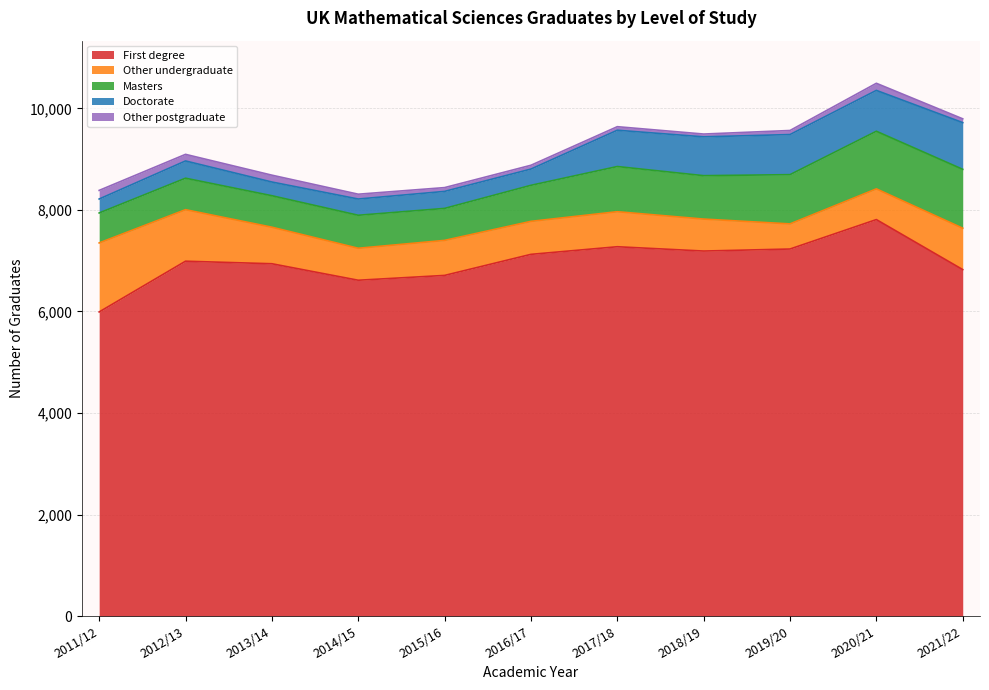

How many data points in First degree are above 6990?

5